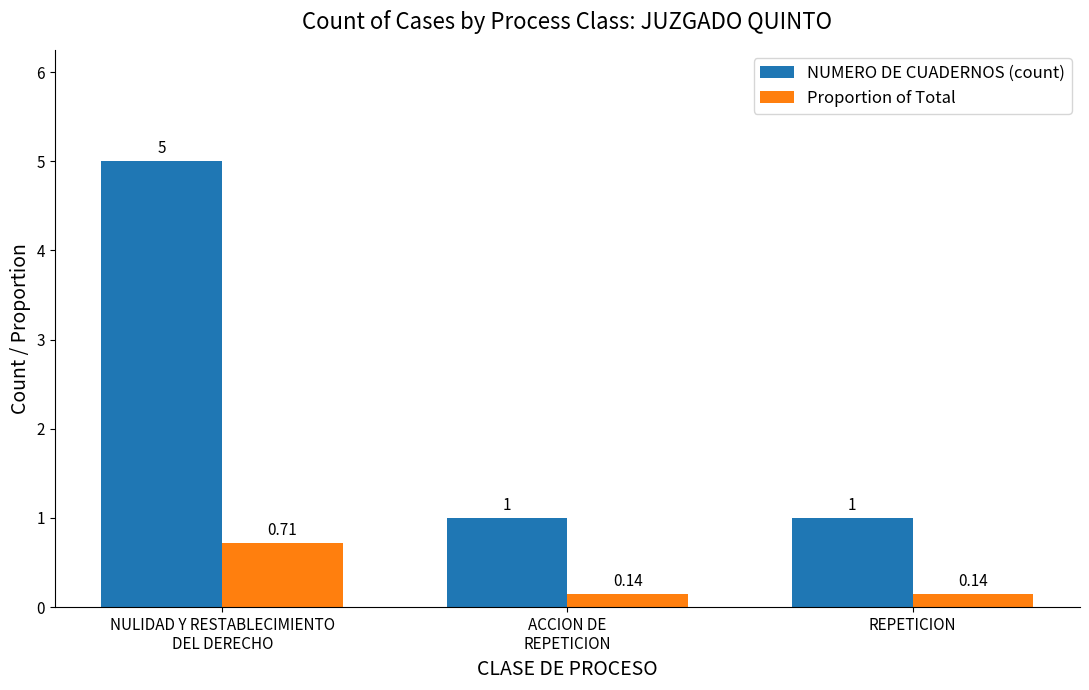

Between NULIDAD Y RESTABLECIMIENTO
DEL DERECHO and ACCION DE
REPETICION, which series saw the biggest shift?

NUMERO DE CUADERNOS (count)